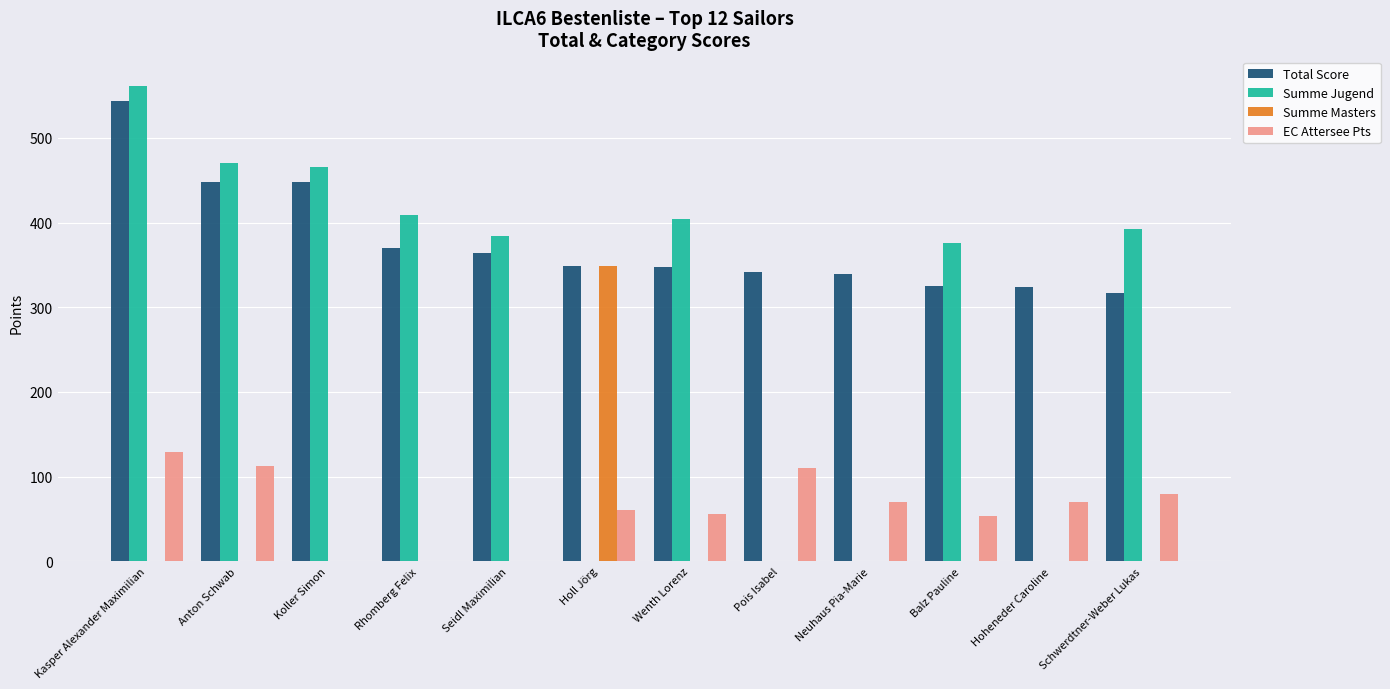

What is the maximum value for Summe Jugend?

560.8